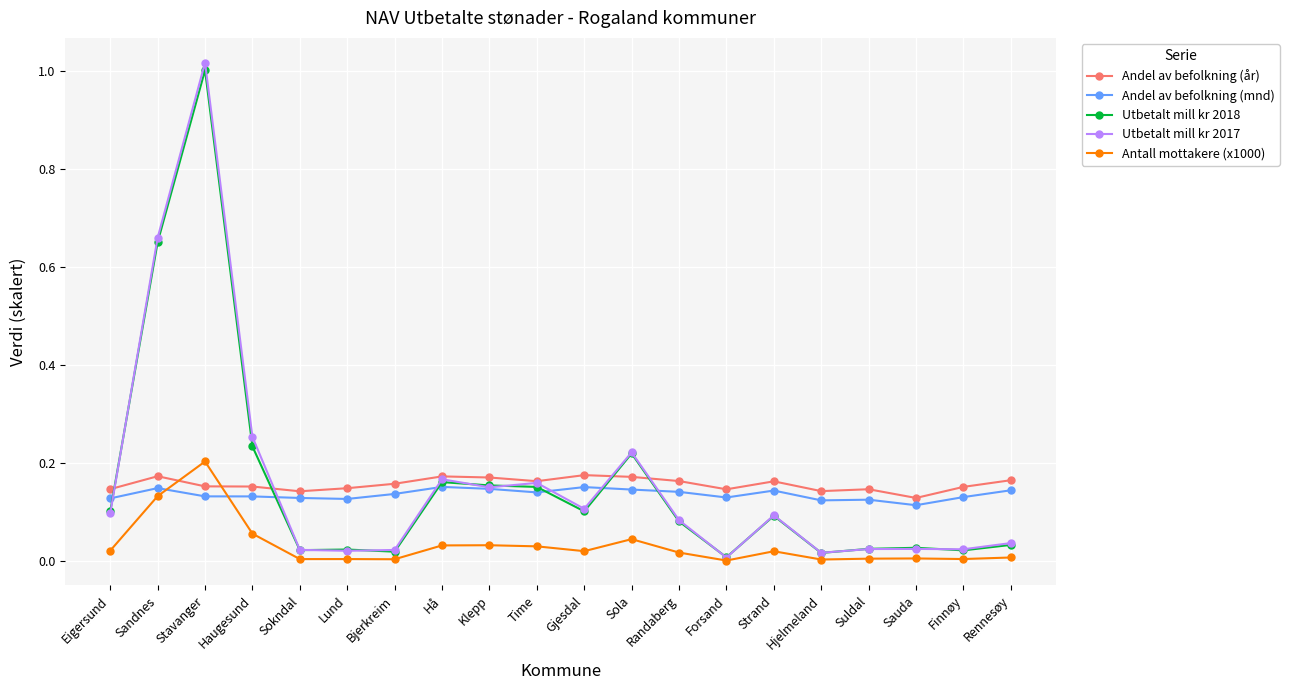

Which series has the widest spread of values?

Utbetalt mill kr 2017